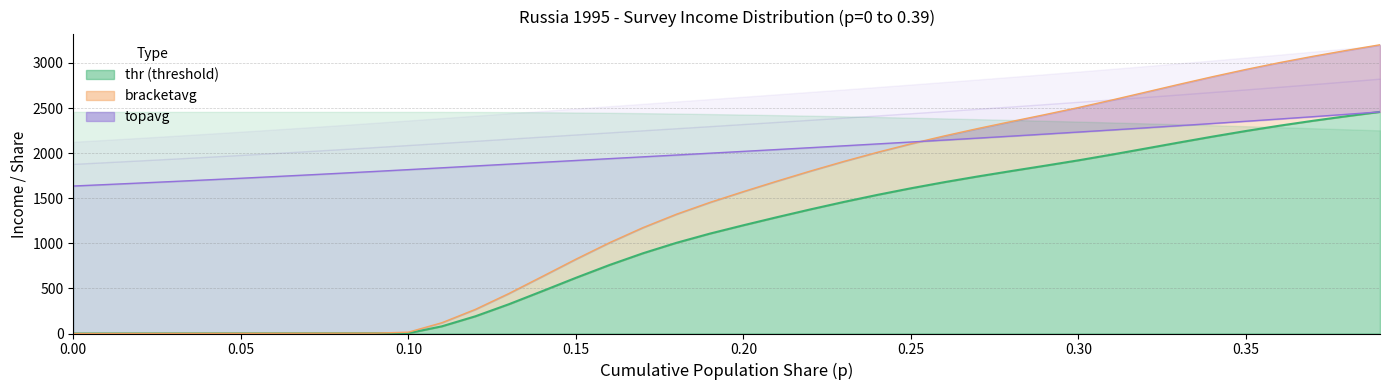

The thr series shows 2650.4 at 27. True or false?

False